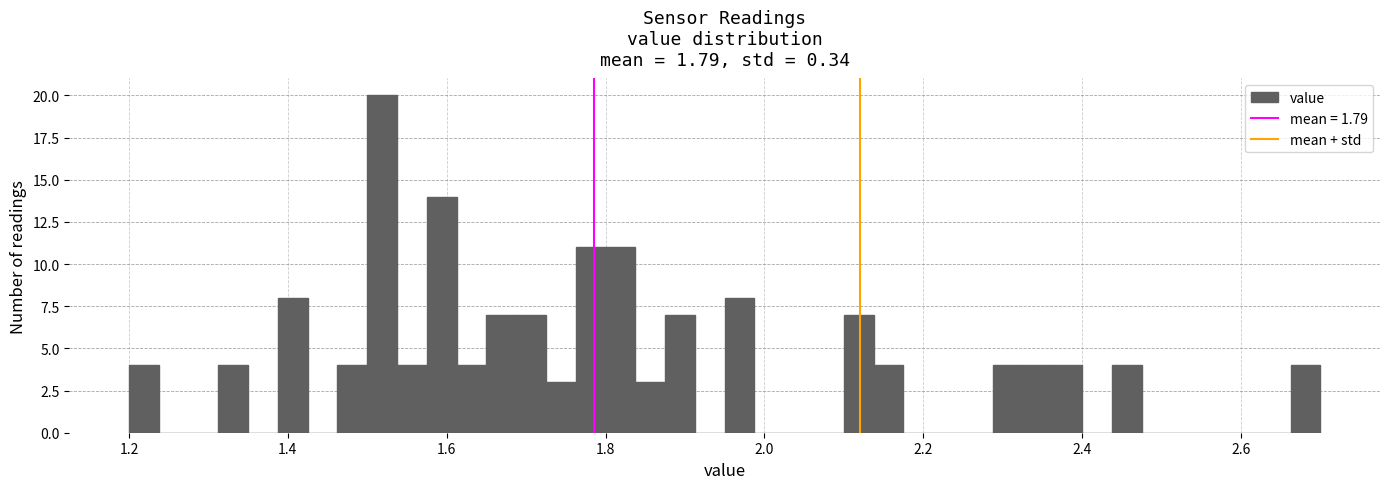

Around what value on the x-axis is the tallest bar? Give the approximate position of its centre, as read against the axis.

1.52